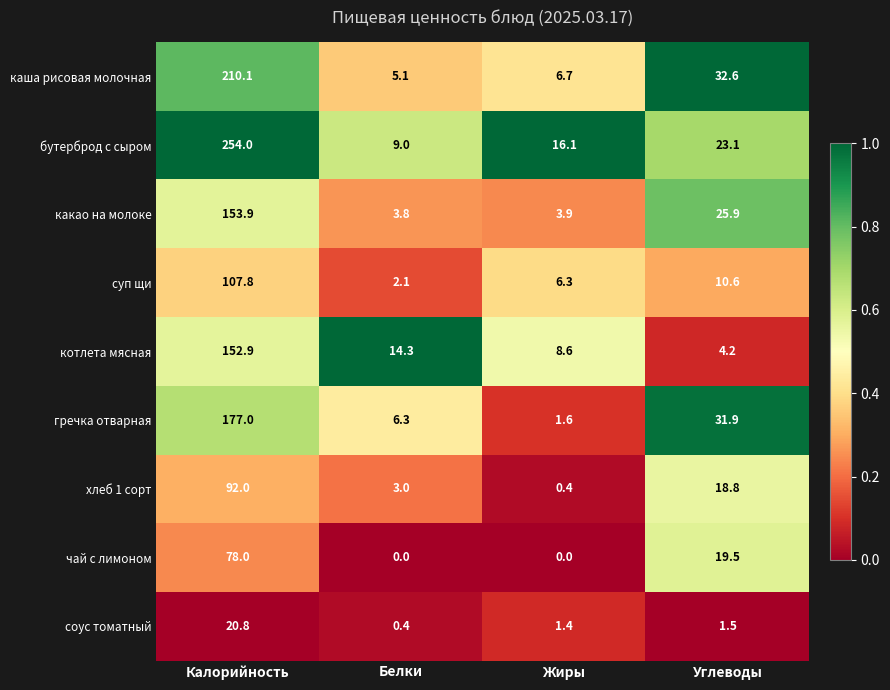

How many data points does each series have?

4